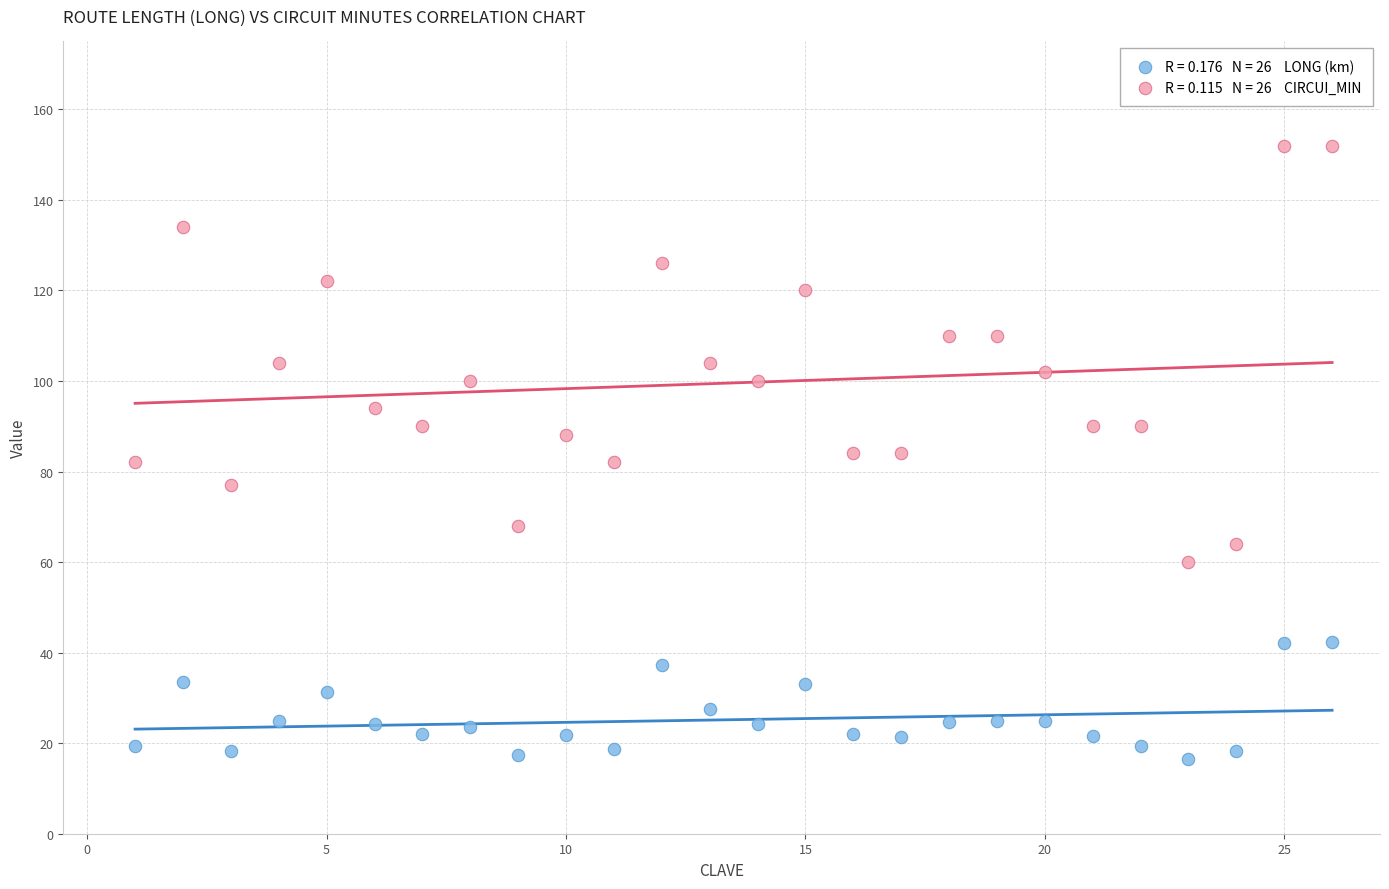

Across all data points, what is the range of X values (max minus min)?

25.0